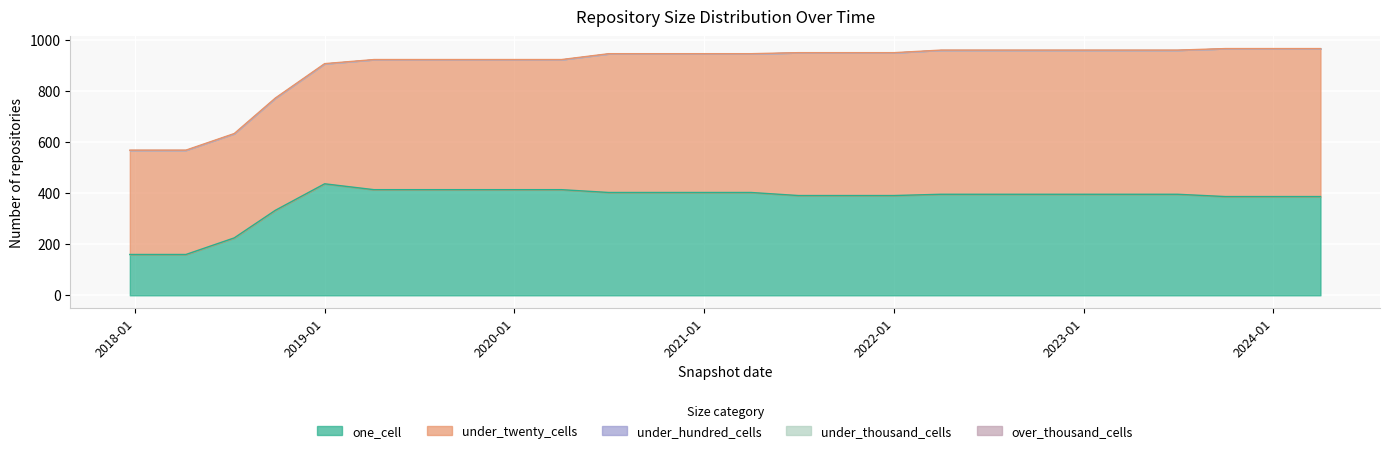

Does the chart display data point markers on the line(s)?

No